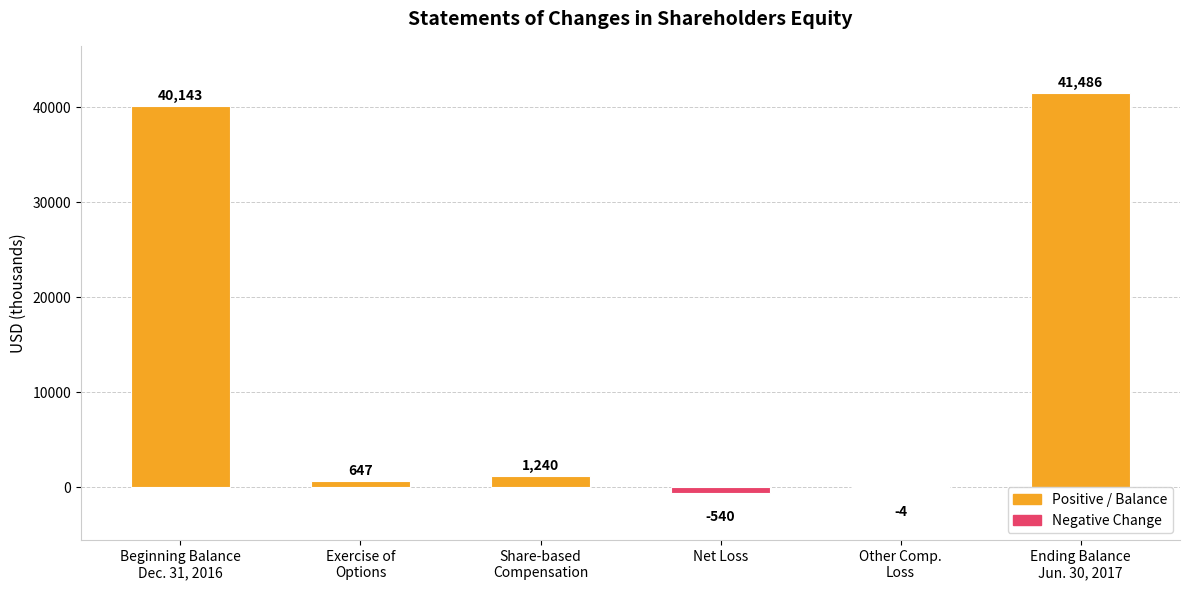

What is the sum of all values?

82972